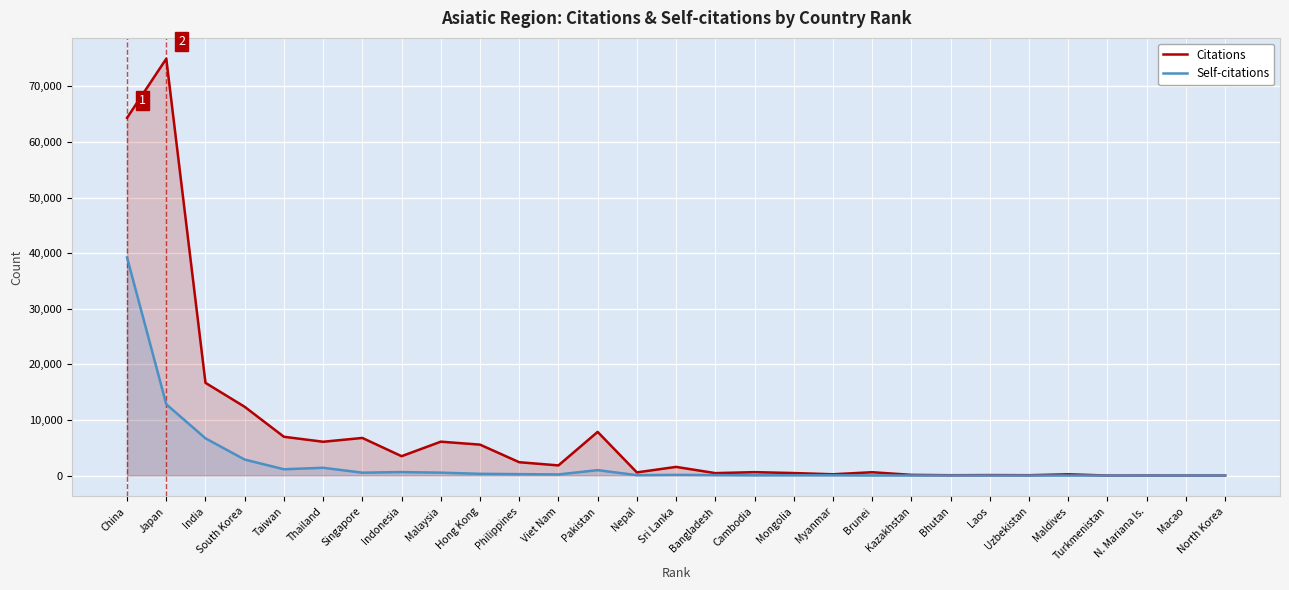

How many data points does each series have?

29